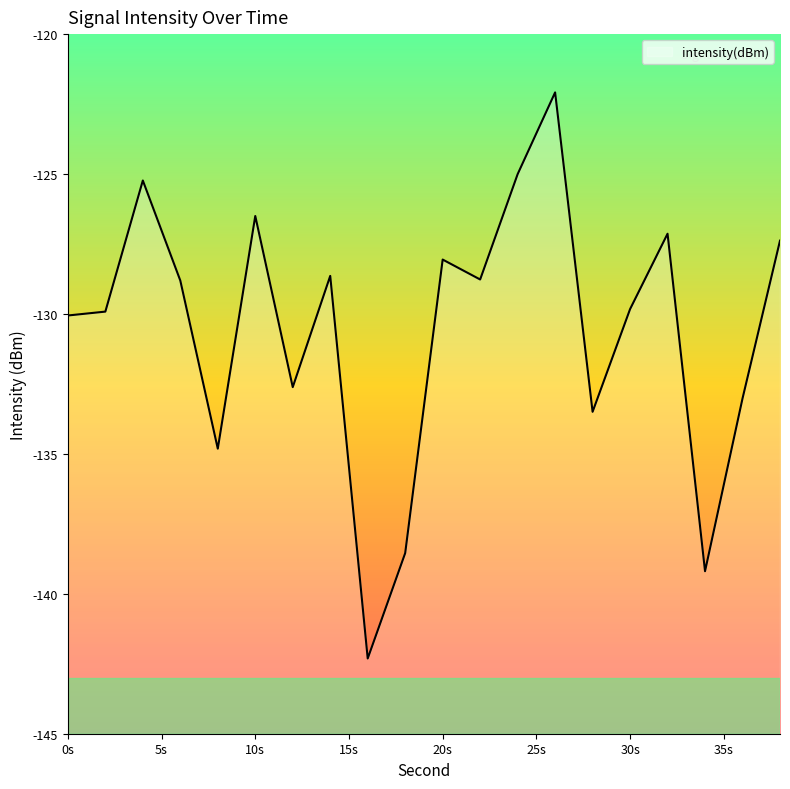

What is the value of the 1st point from the left?

-130.1